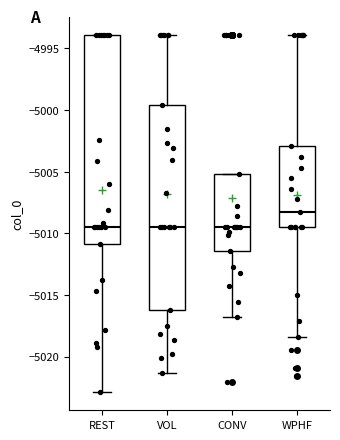

Reading left to right, transcribe this box plot: for each box, give where its median line is, the range the box spans, and where its two whiskers end, as read against the y-axis. The values are not printed on the chart, so give them approximately, as read against the axis.

REST: median -5009.5, box -5011.0 to -4994.0, whiskers -5023.0 to -4994.0
VOL: median -5009.5, box -5016.0 to -4999.5, whiskers -5021.5 to -4994.0
CONV: median -5009.5, box -5011.5 to -5005.0, whiskers -5017.0 to -5005.0
WPHF: median -5008.5, box -5009.5 to -5003.0, whiskers -5018.5 to -4994.0